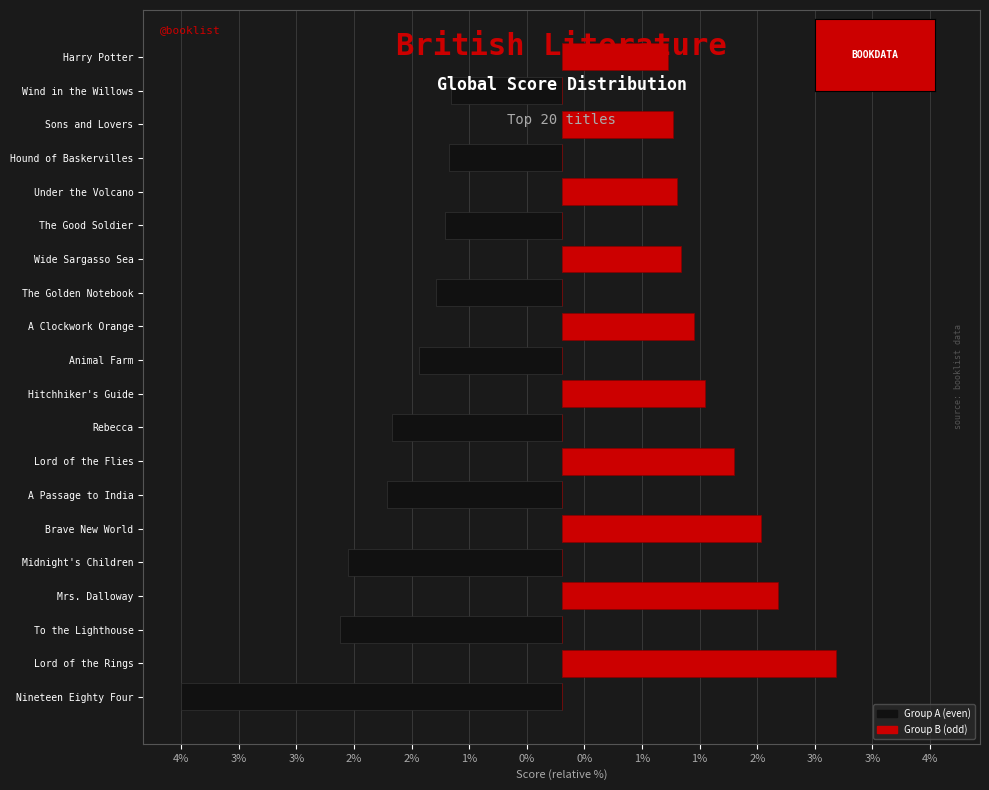

What is the value of the Group A bar at the 19th from the left?

-1921